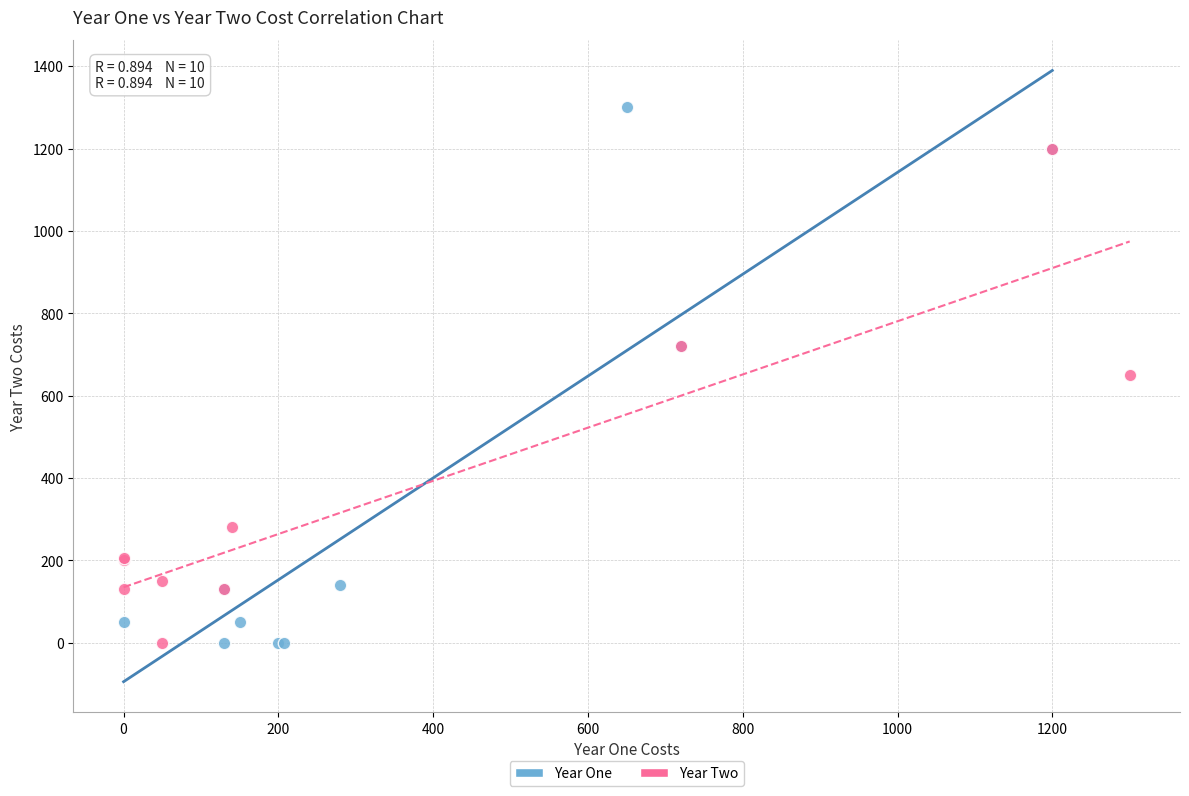

Which series reaches the maximum Y coordinate?

Year One